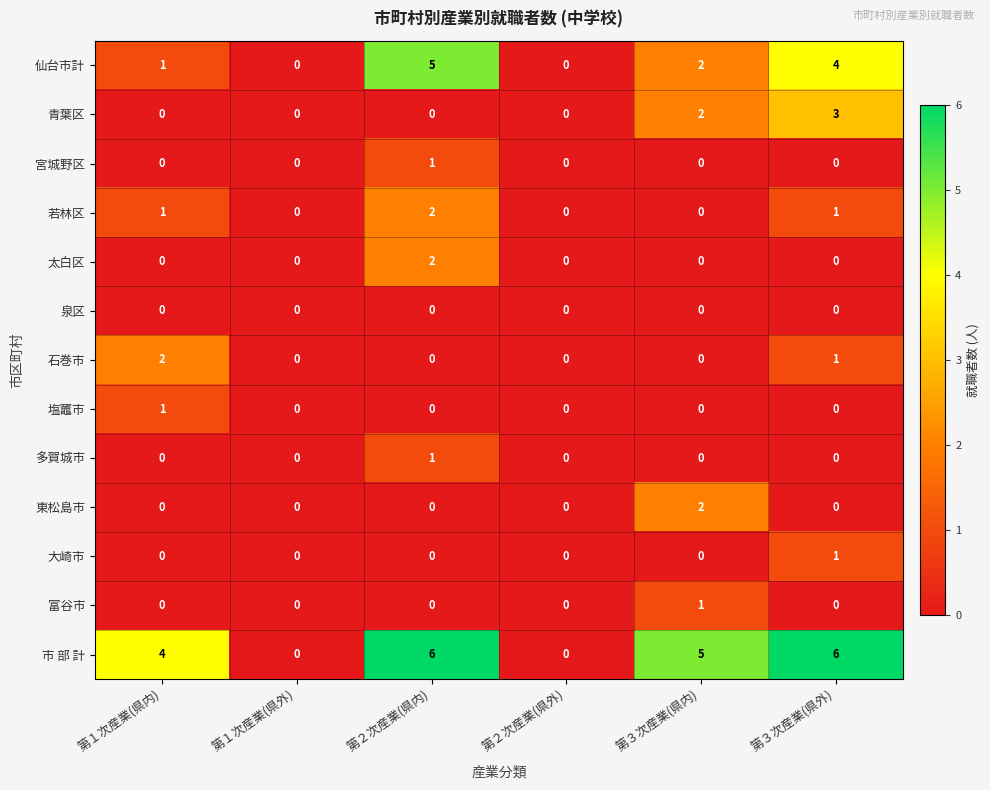

At how many categories does at least one series exceed 3?

4